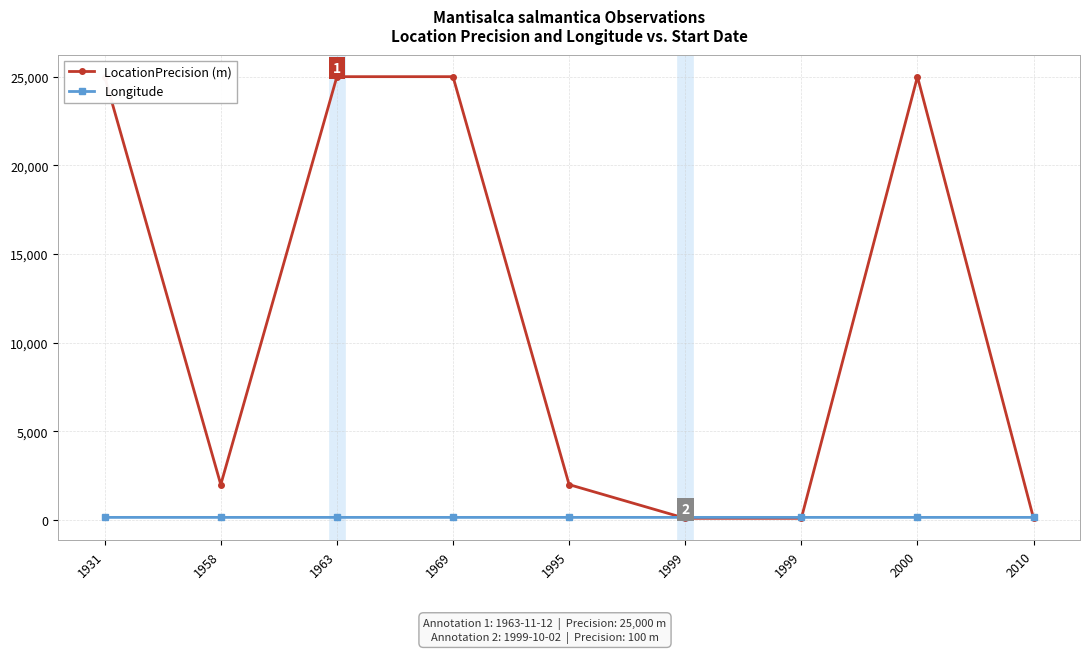

Between which two adjacent categories do LocationPrecision (m) and Longitude first intersect?

1995 and 1999